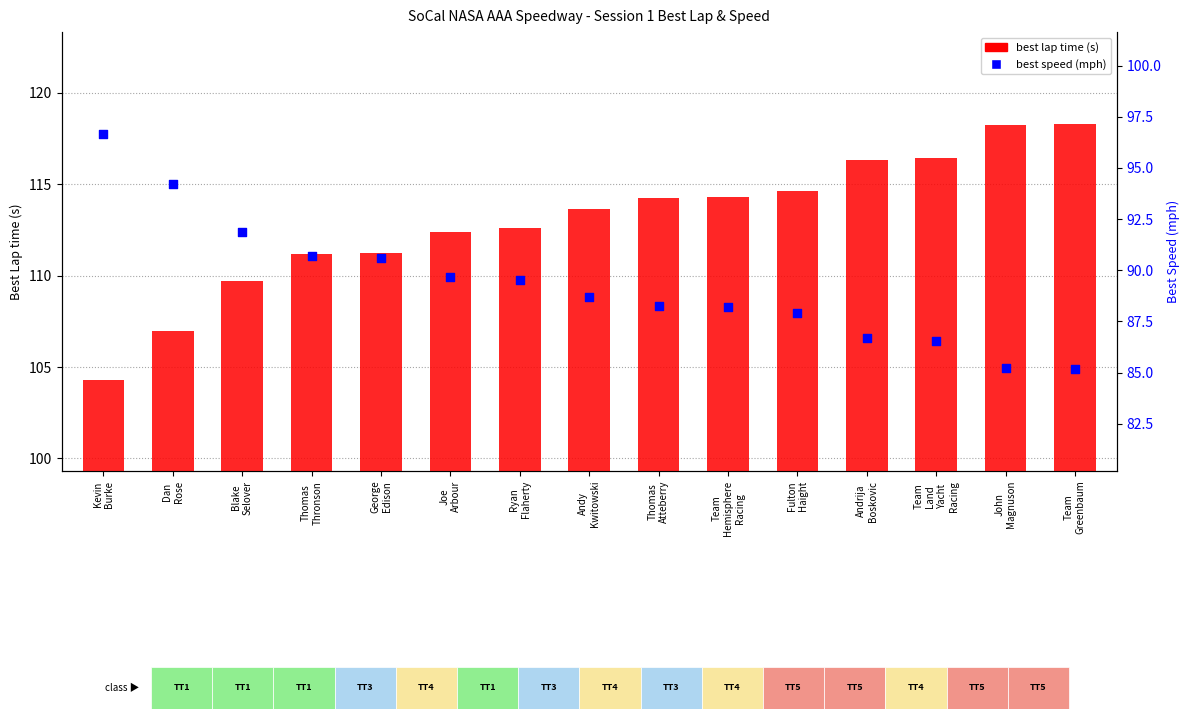

At which category is the sum across all series the highest?

Team
Greenbaum